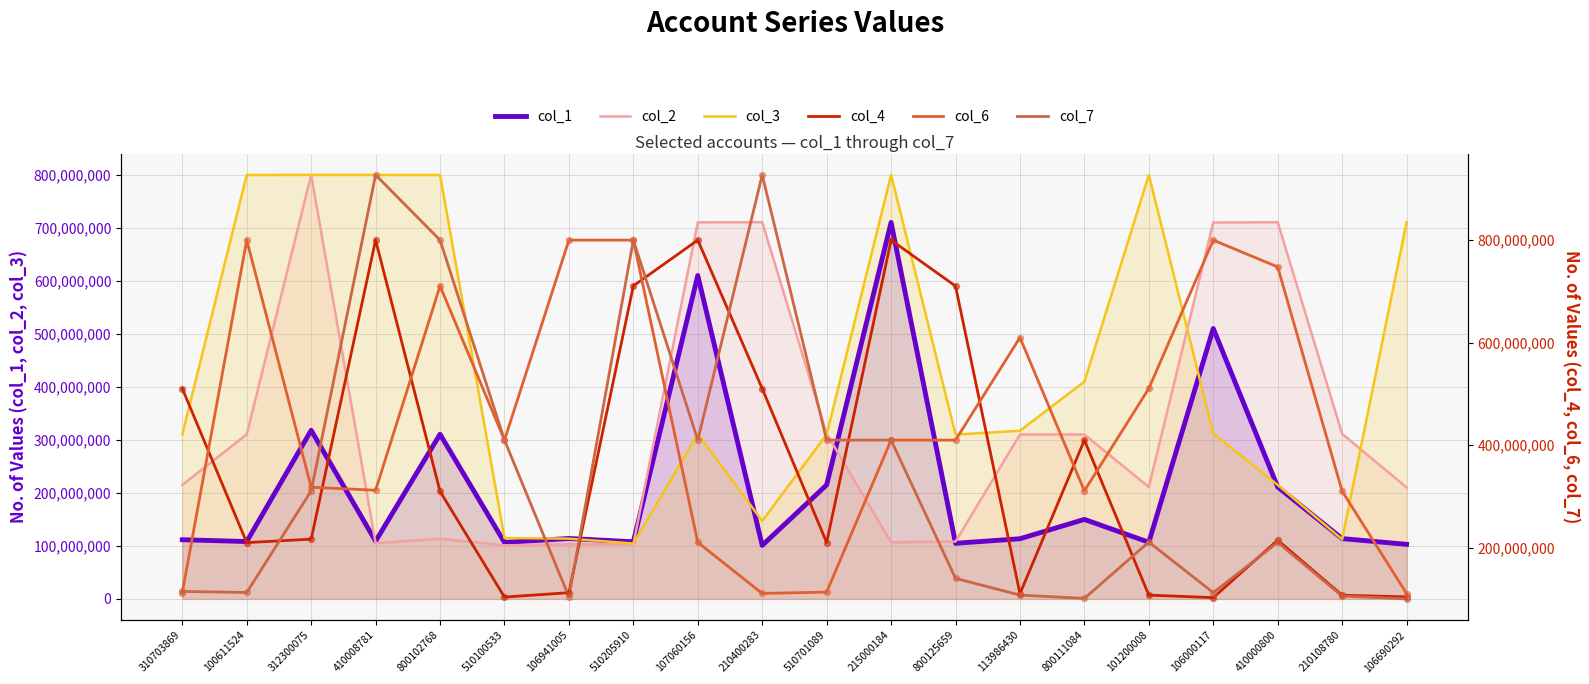

Which series contains the lowest Y value?

col_7